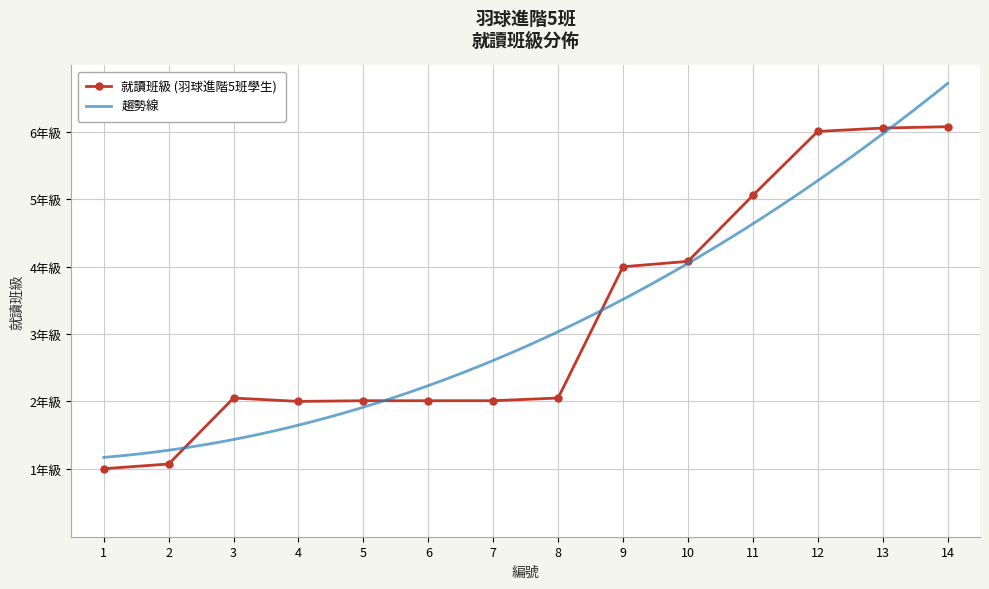

The value at 4 is 101. True or false?

False